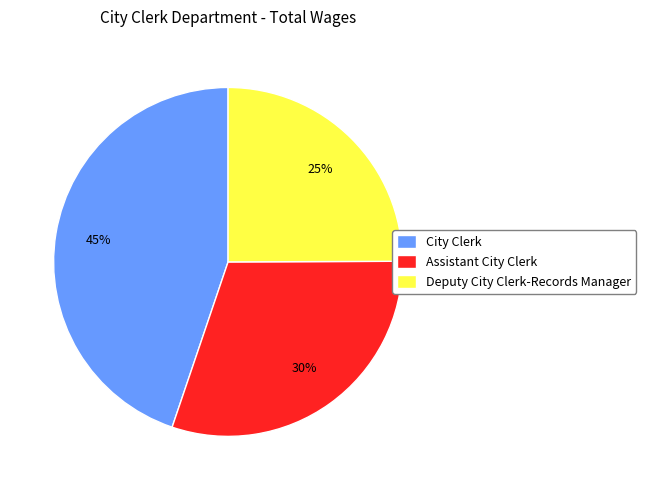

Count the number of slices in the pie.

3